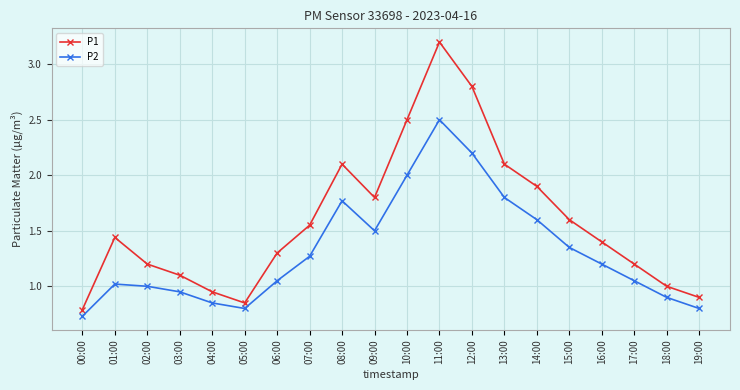

How many interior local valleys does the P2 series have?

2